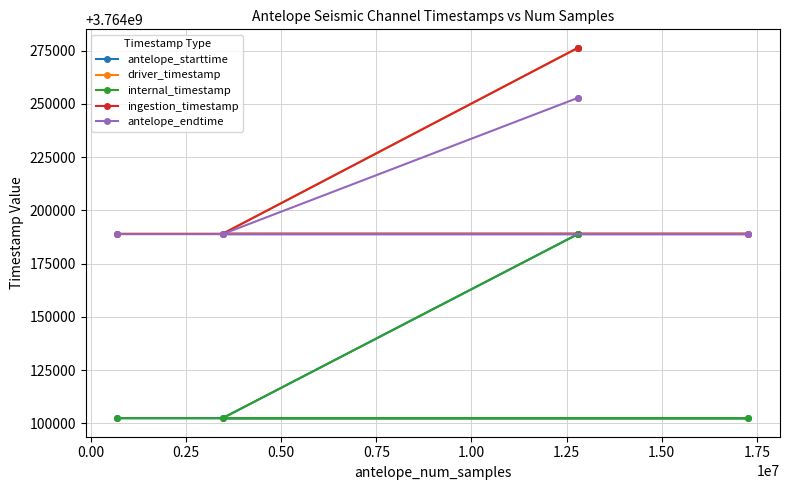

What value does the internal_timestamp series have at 0.00?

3764102400.0